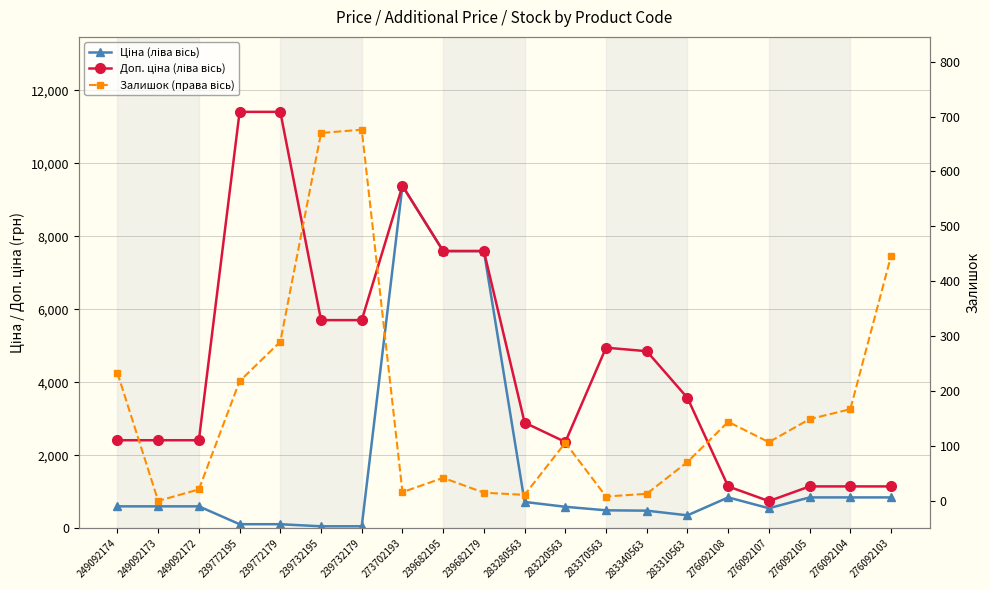

At which category does the chart reach its minimum across all series?

249092173